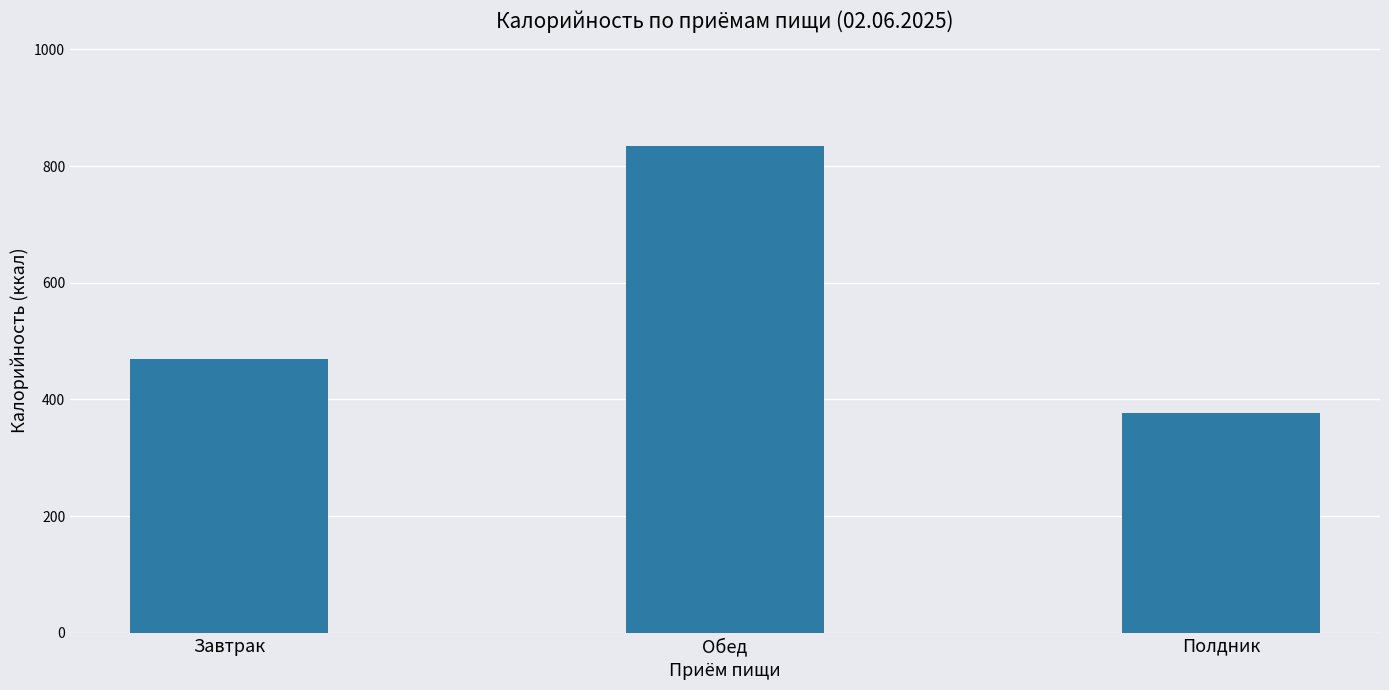

Between Завтрак and Обед, which is larger?

Обед